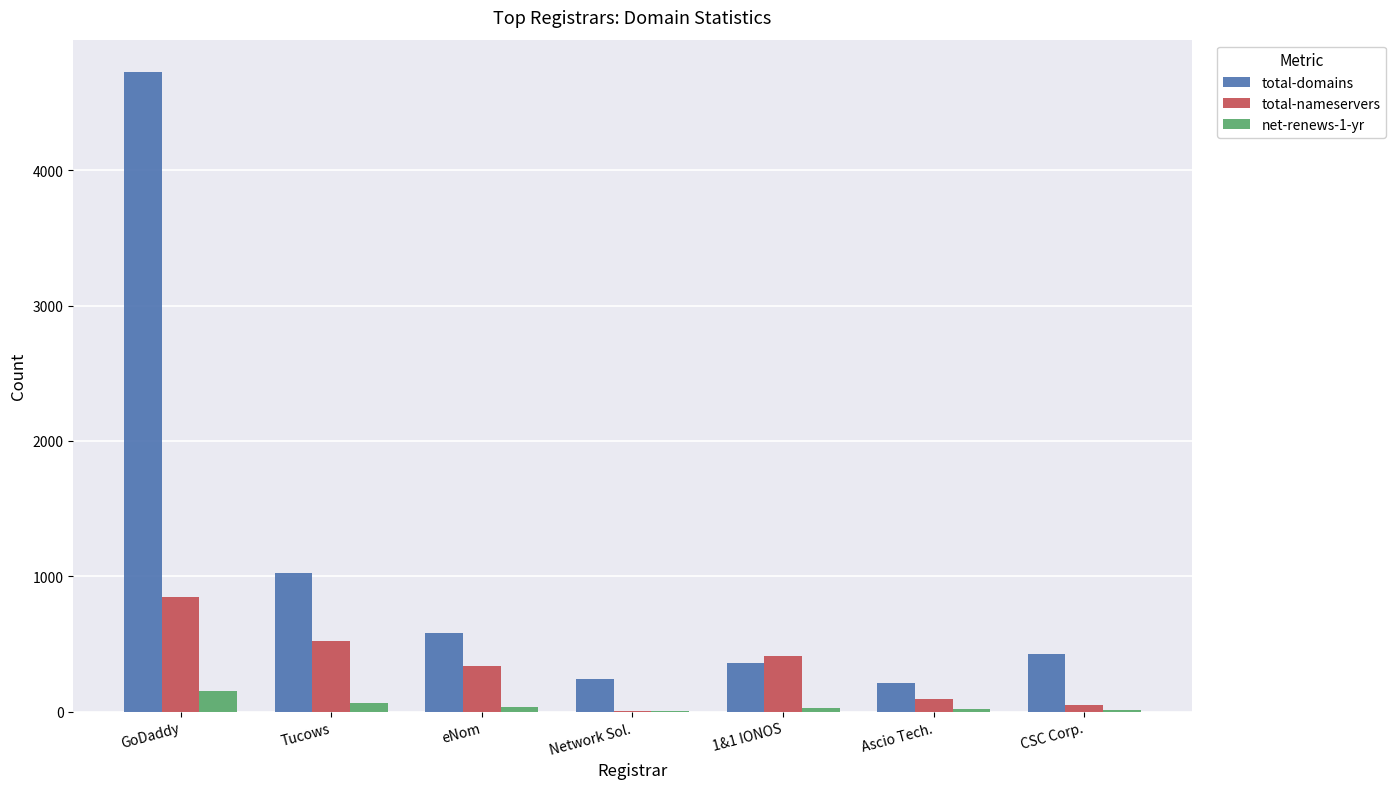

What is the difference between the total-domains values at CSC Corp. and 1&1 IONOS?

65